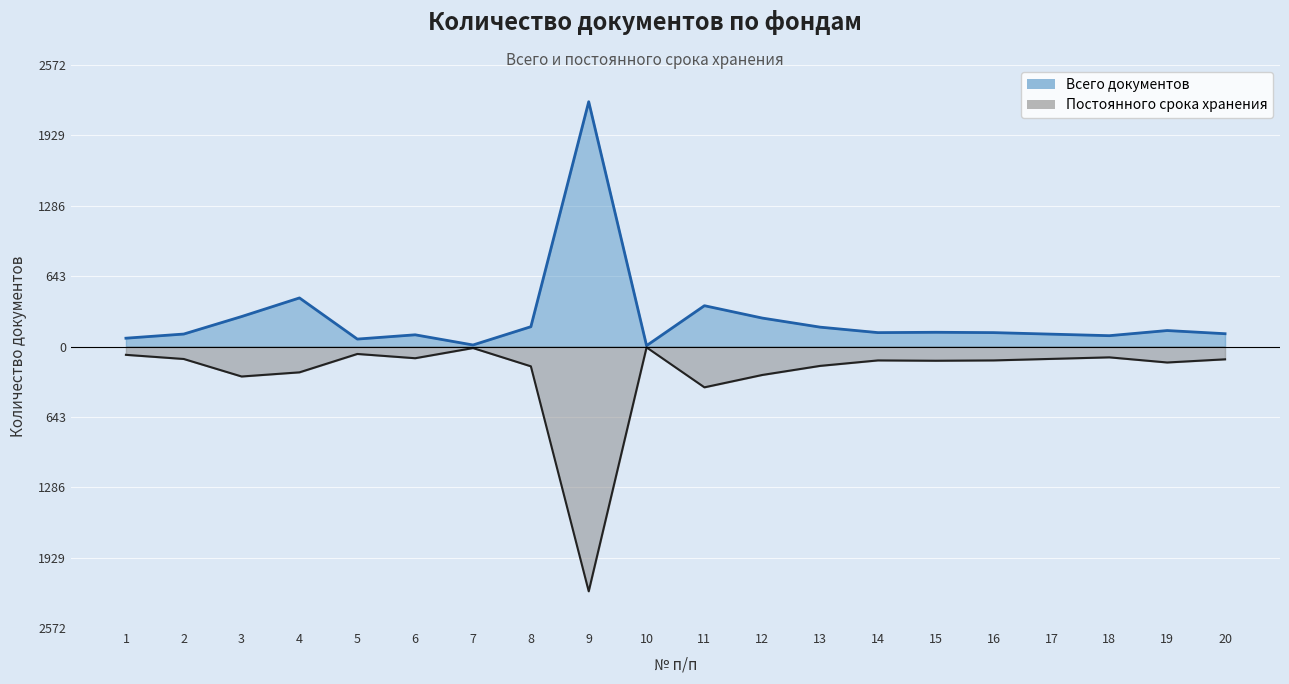

At which category is the sum across all series the highest?

4